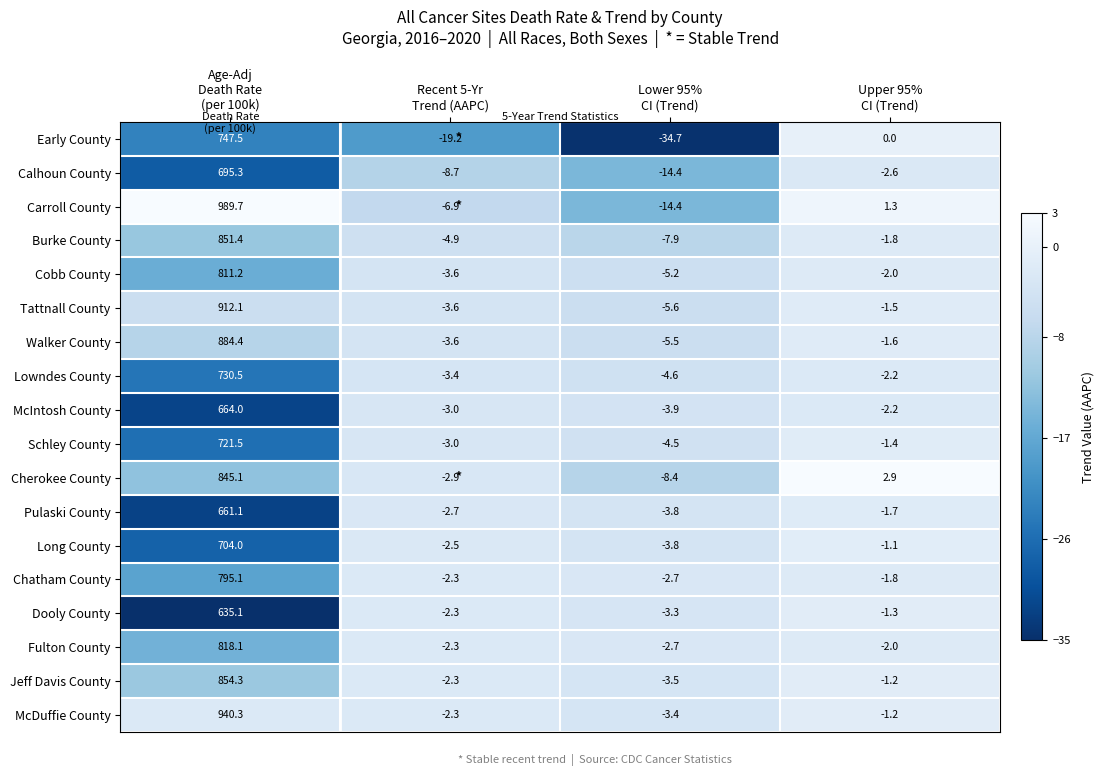

Which label corresponds to the largest value in the chart?

Age-Adj
Death Rate
(per 100k)